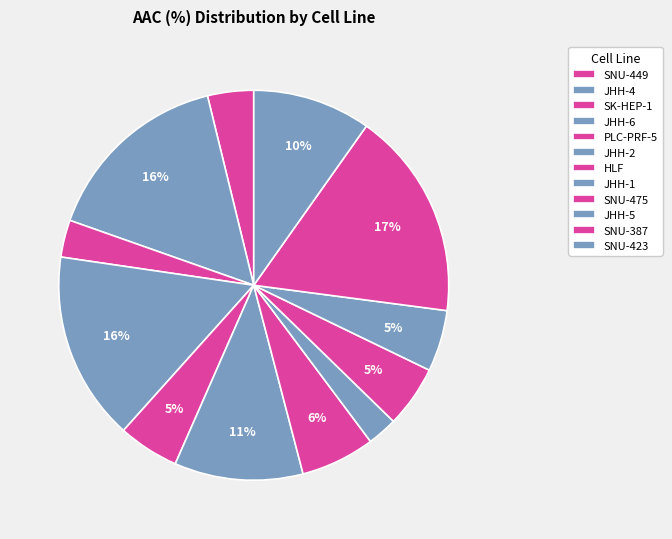

How many segments does this pie chart have?

12